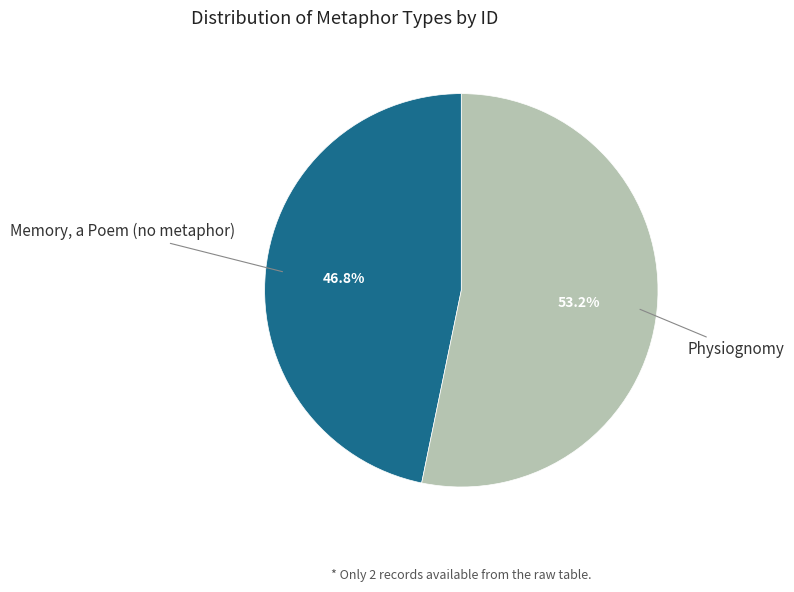

True or false: Memory, a Poem (no metaphor) accounts for 47% of the total.

True